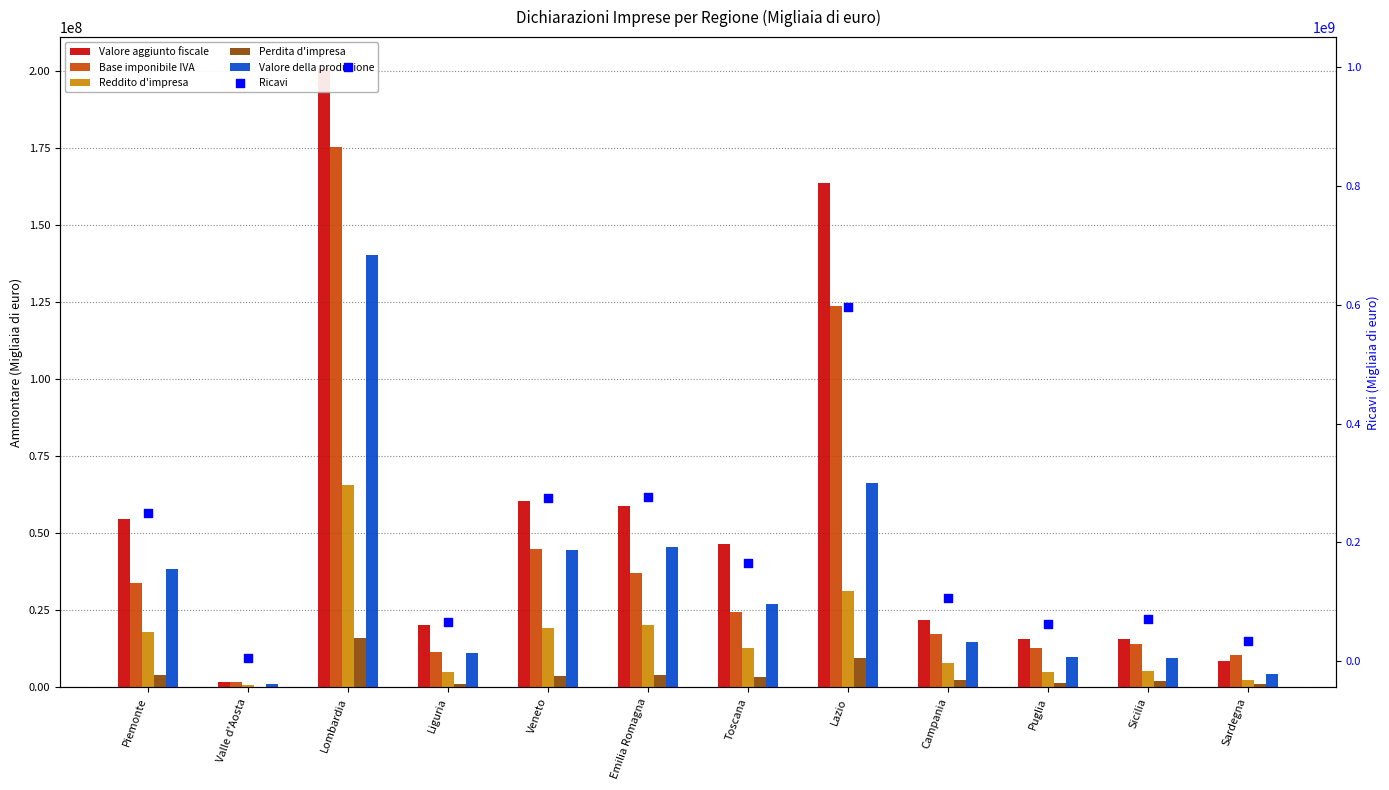

Which series reaches the minimum Y coordinate?

Perdita d'impresa